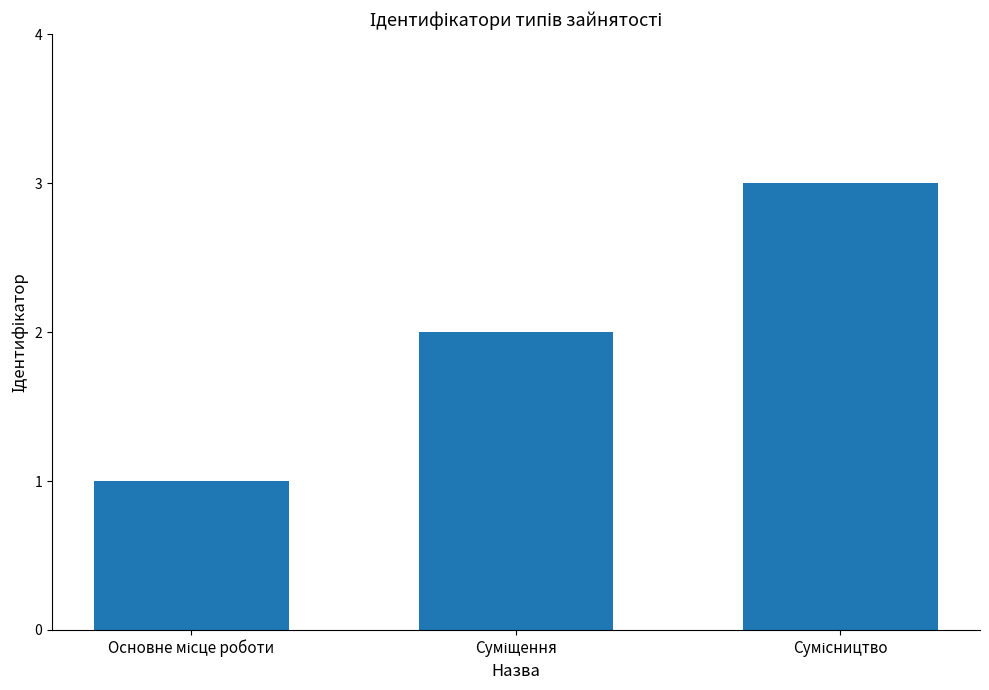

What is the sum of all values?

6